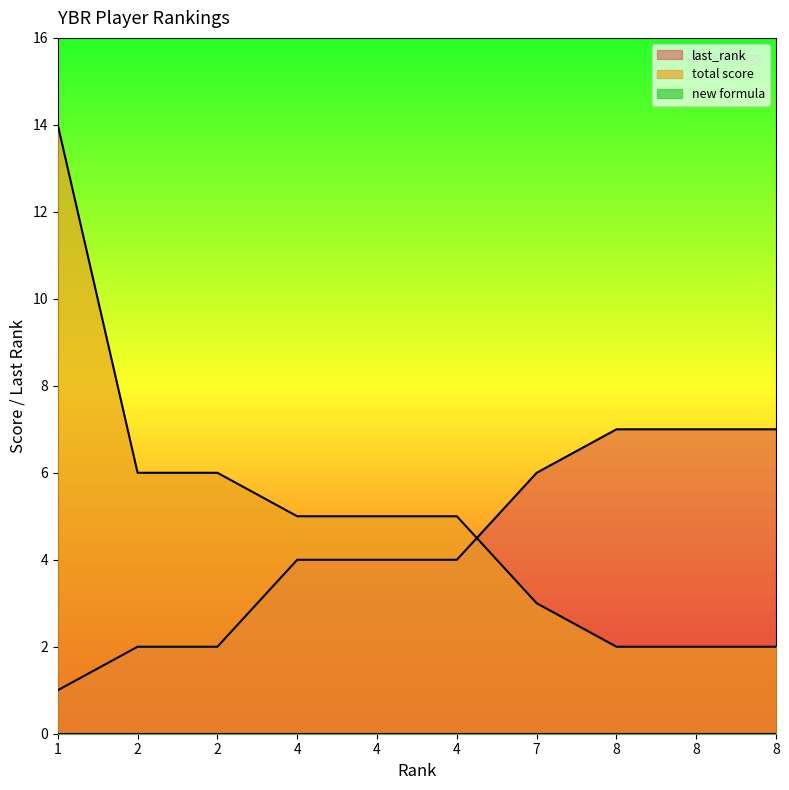

What is the greatest value displayed?

14